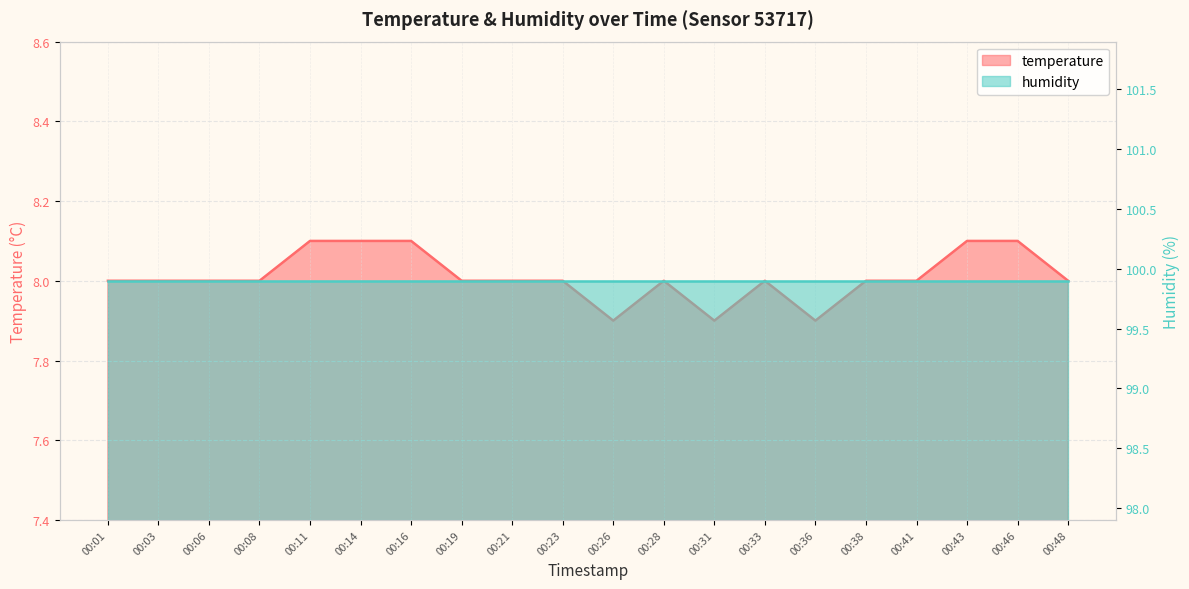

Which category has the highest value across all series?

00:11